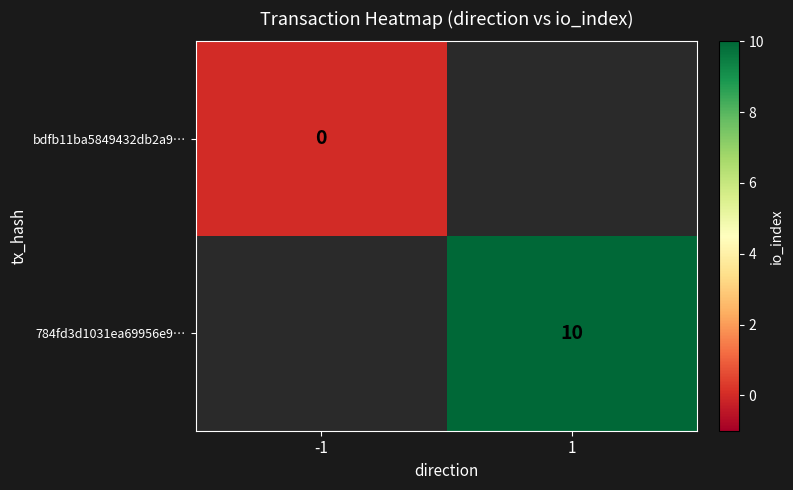

At how many categories does at least one series exceed 6?

1